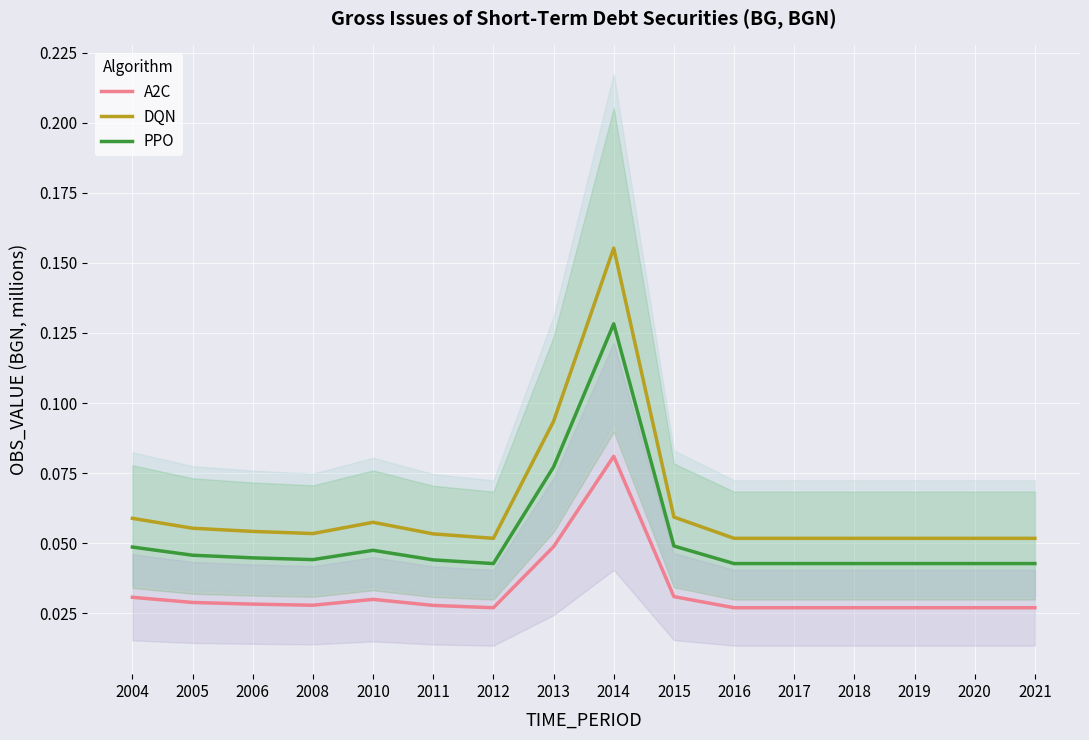

What is the highest value of the DQN series?

0.2